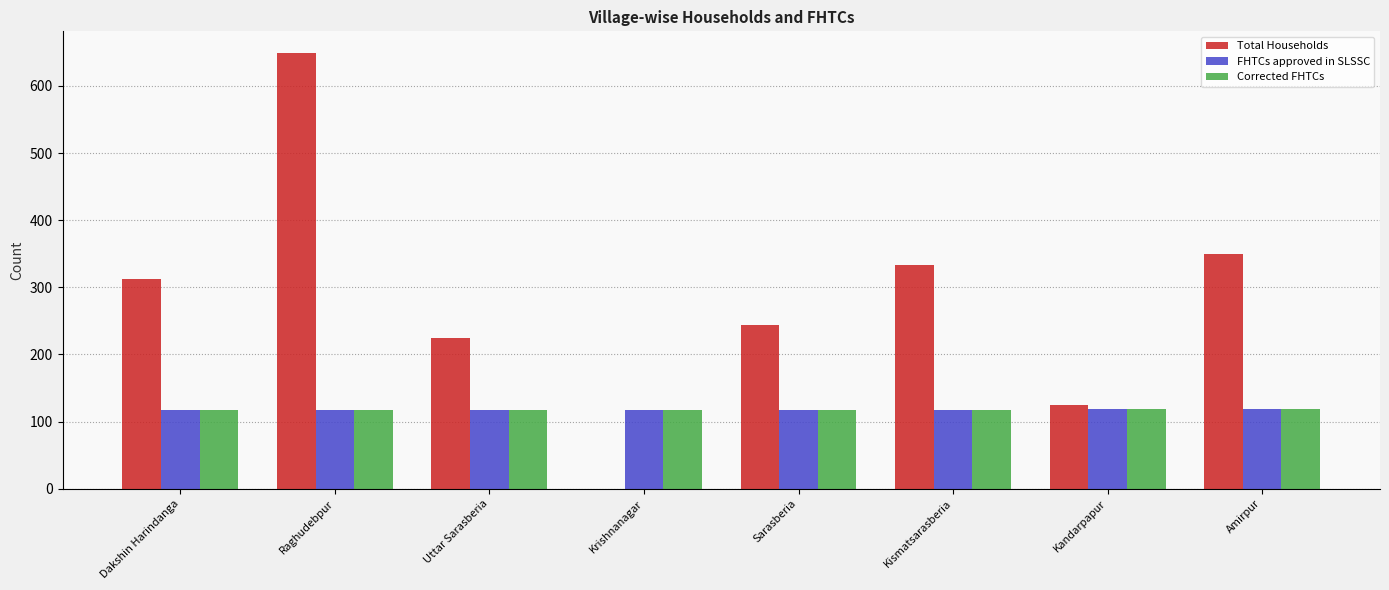

What is the maximum value shown in the chart?

649